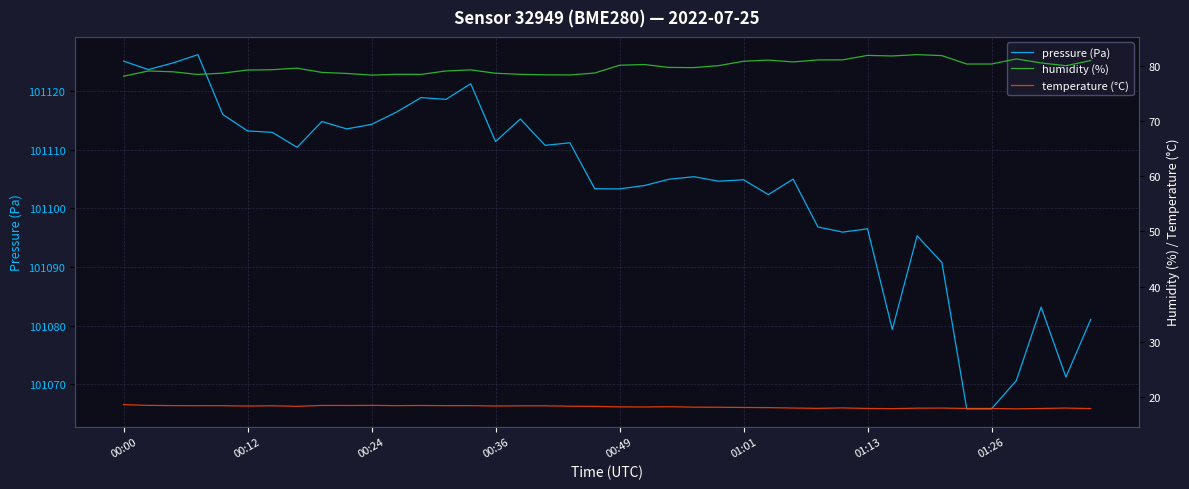

The pressure (Pa) series shows 161457.6 at 00:00. True or false?

False